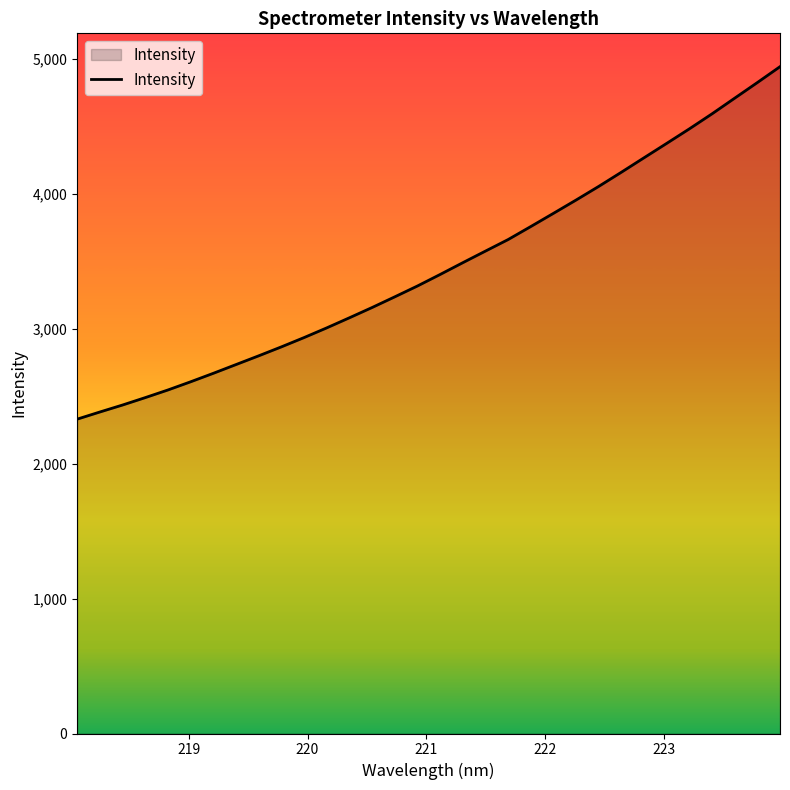

What is the minimum value shown in the chart?

2329.3